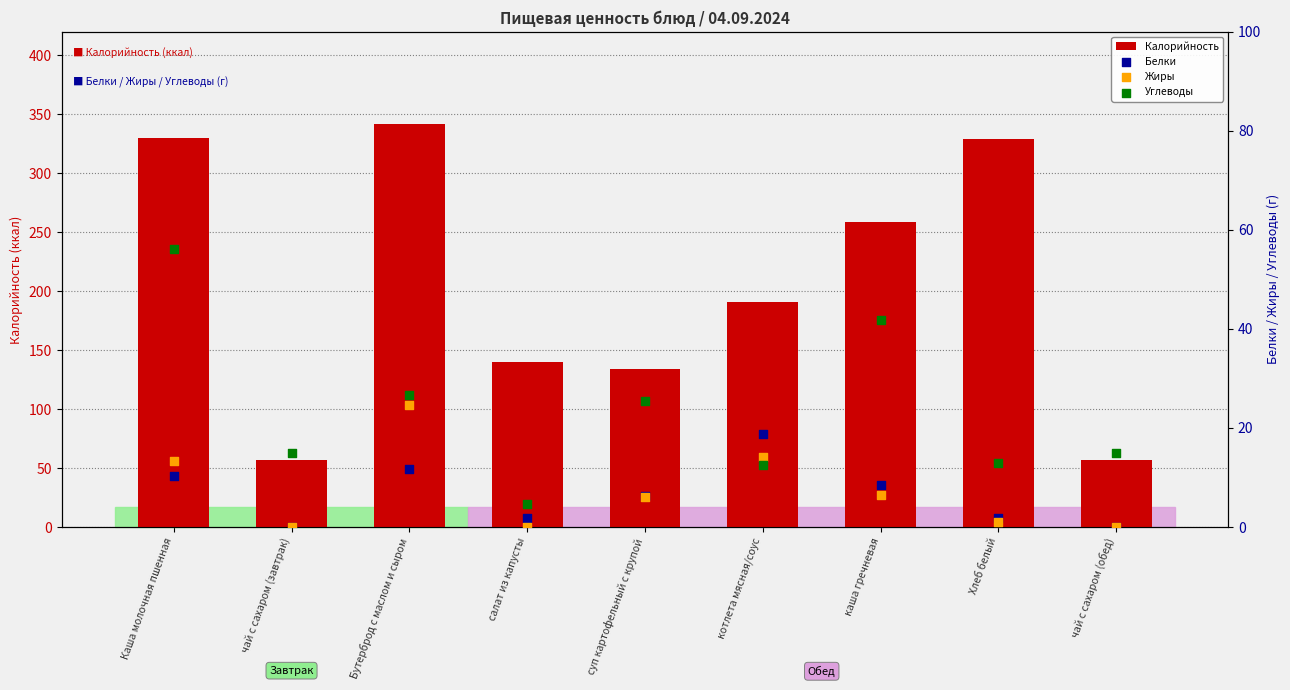

What is the total value across all series at салат из капусты?

146.5